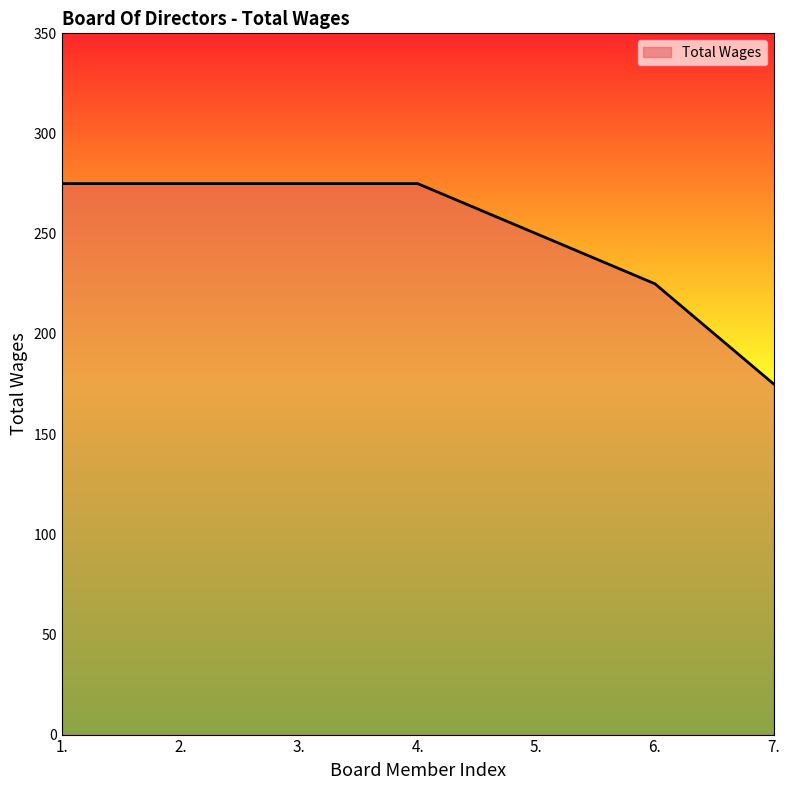

How many lines are shown in the chart?

1